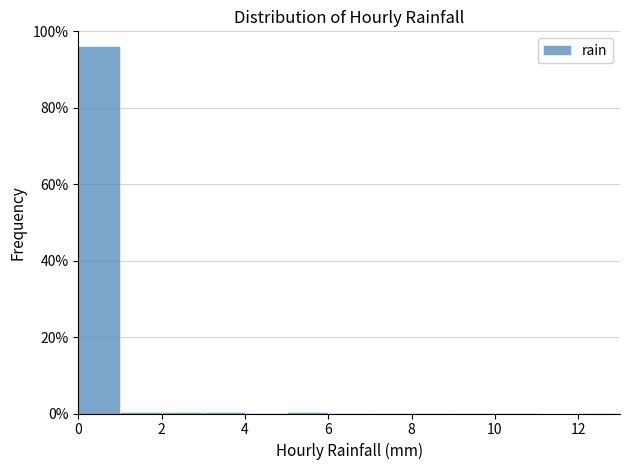

Reading left to right, list every bar in this chart as the range it spans on the x-axis followed by its height. The values are not printed on the chart, so give them approximately, as read against the axis.

0 to 1: 96
1 to 2: under 2
2 to 3: under 2
3 to 4: under 2
4 to 5: under 2
5 to 6: under 2
6 to 7: under 2
7 to 8: under 2
8 to 9: under 2
9 to 10: under 2
10 to 11: under 2
11 to 12: 0
12 to 13: under 2